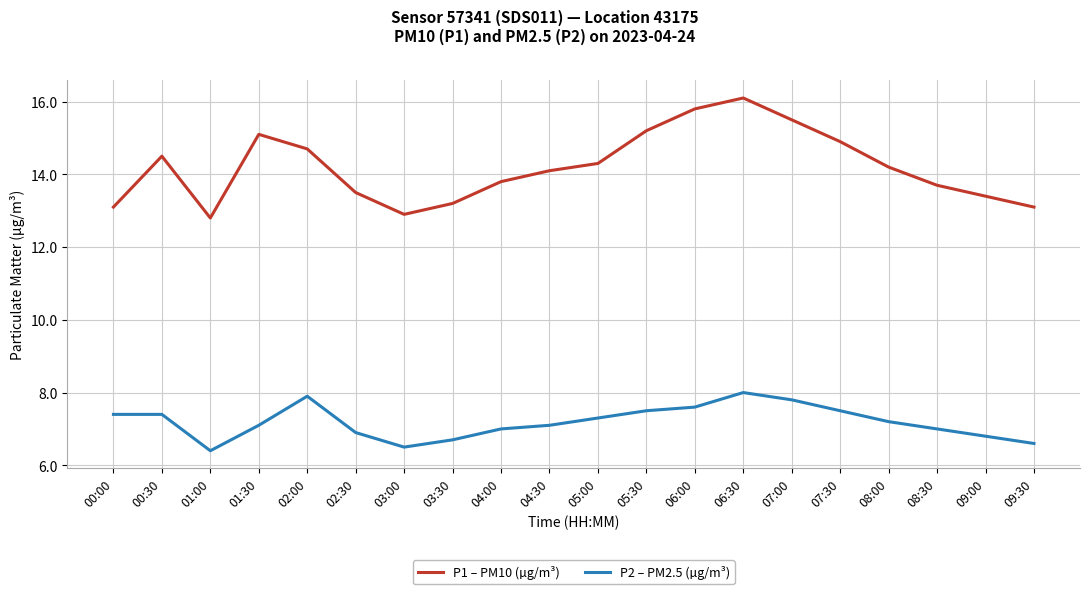

What are all the series names shown in the legend?

P1 – PM10 (µg/m³), P2 – PM2.5 (µg/m³)